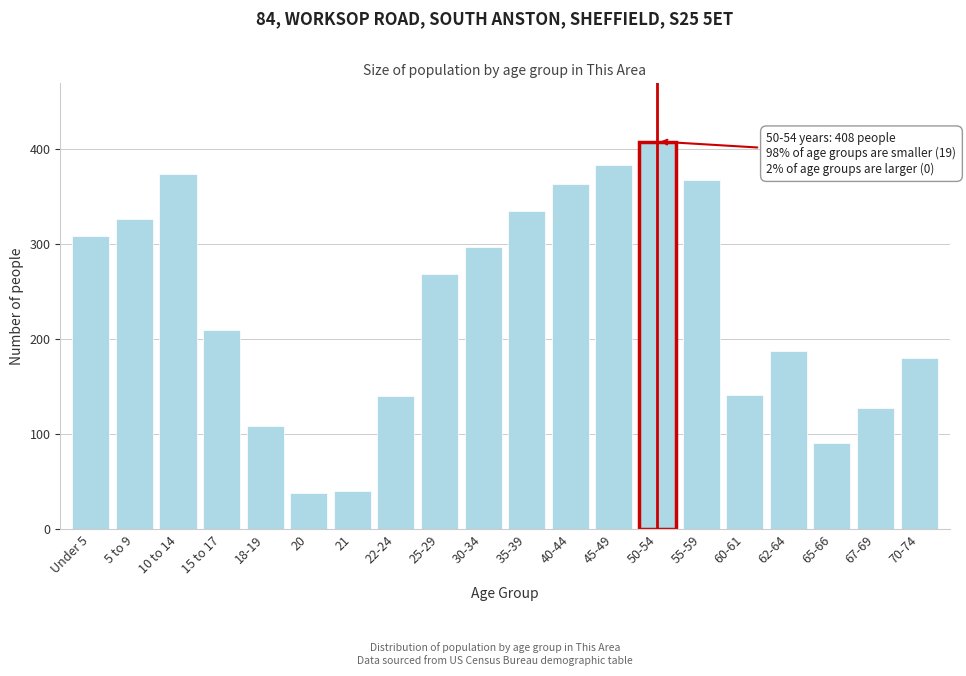

What is the greatest value displayed?

408